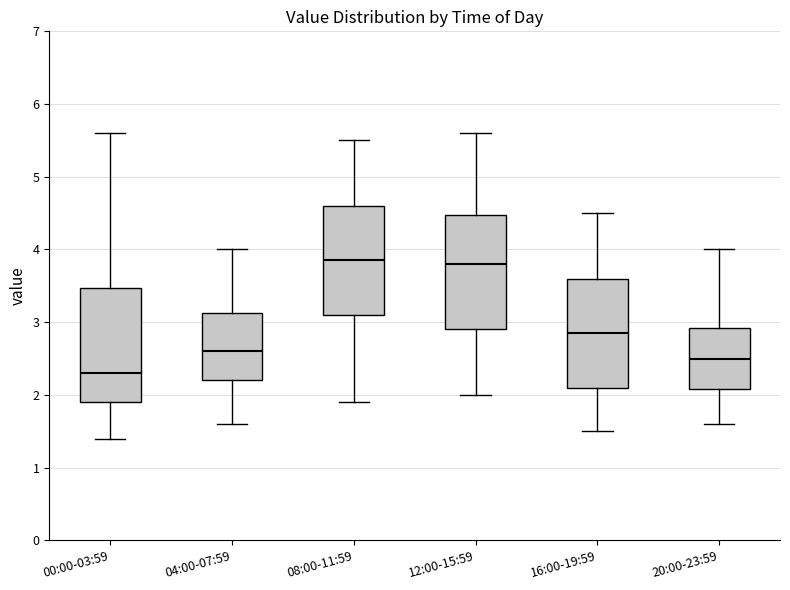

Reading left to right, read every box against the y-axis: the position of its median line, the range the box covers, and the ends of its whiskers. The values are not printed on the chart, so give them approximately, as read against the axis.

00:00-03:59: median 2.3, box 1.9 to 3.5, whiskers 1.4 to 5.6
04:00-07:59: median 2.6, box 2.2 to 3.1, whiskers 1.6 to 4.0
08:00-11:59: median 3.9, box 3.1 to 4.6, whiskers 1.9 to 5.5
12:00-15:59: median 3.8, box 2.9 to 4.5, whiskers 2.0 to 5.6
16:00-19:59: median 2.9, box 2.1 to 3.6, whiskers 1.5 to 4.5
20:00-23:59: median 2.5, box 2.1 to 2.9, whiskers 1.6 to 4.0